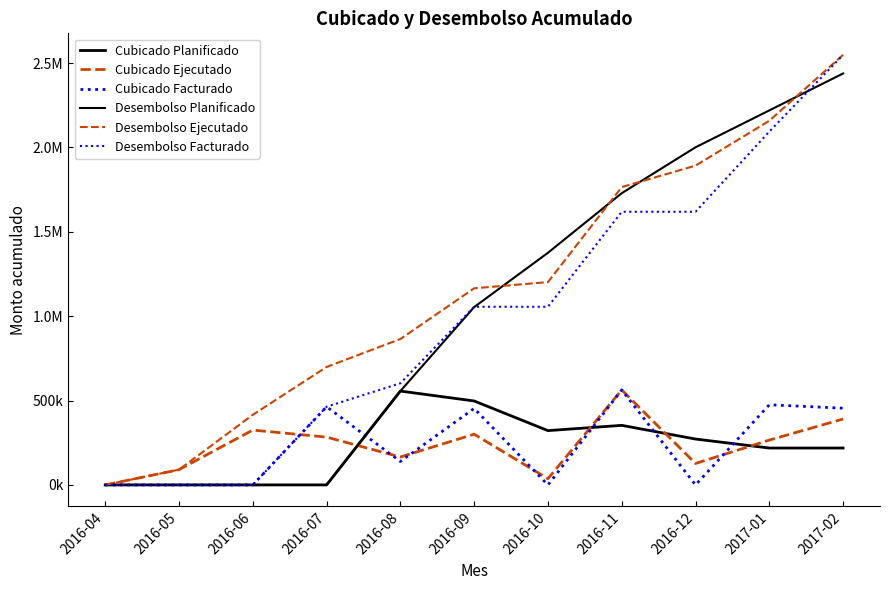

Rank the categories by Cubicado Ejecutado value from highest to lowest.

2016-11, 2017-02, 2016-06, 2016-09, 2016-07, 2017-01, 2016-08, 2016-12, 2016-05, 2016-10, 2016-04